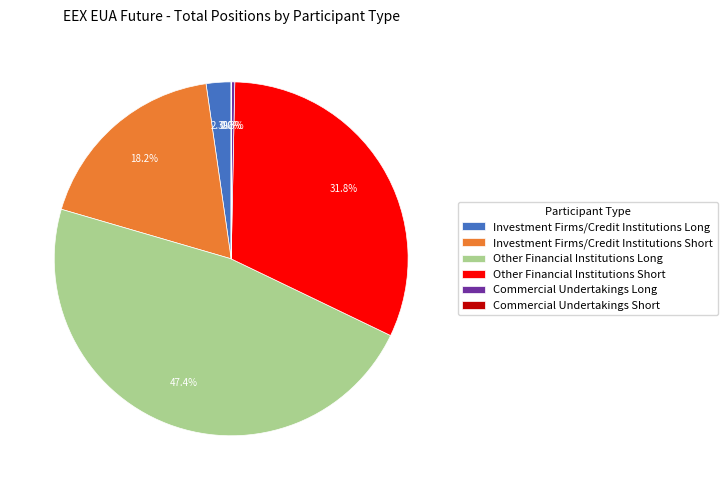

Which category has the biggest portion of the pie?

Other Financial Institutions Long